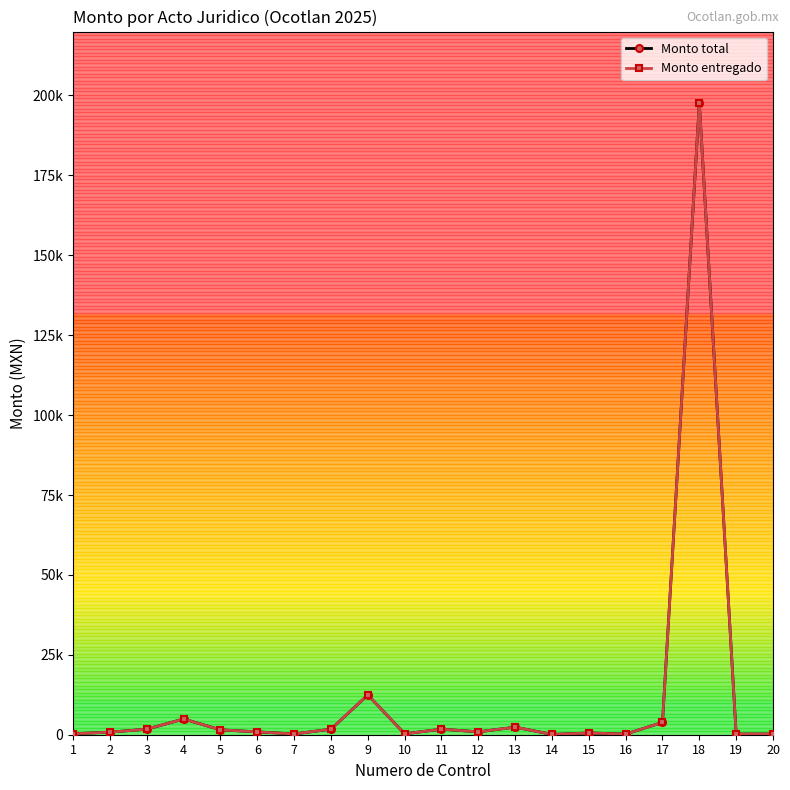

The Monto entregado series shows 3863.1 at 17. True or false?

True